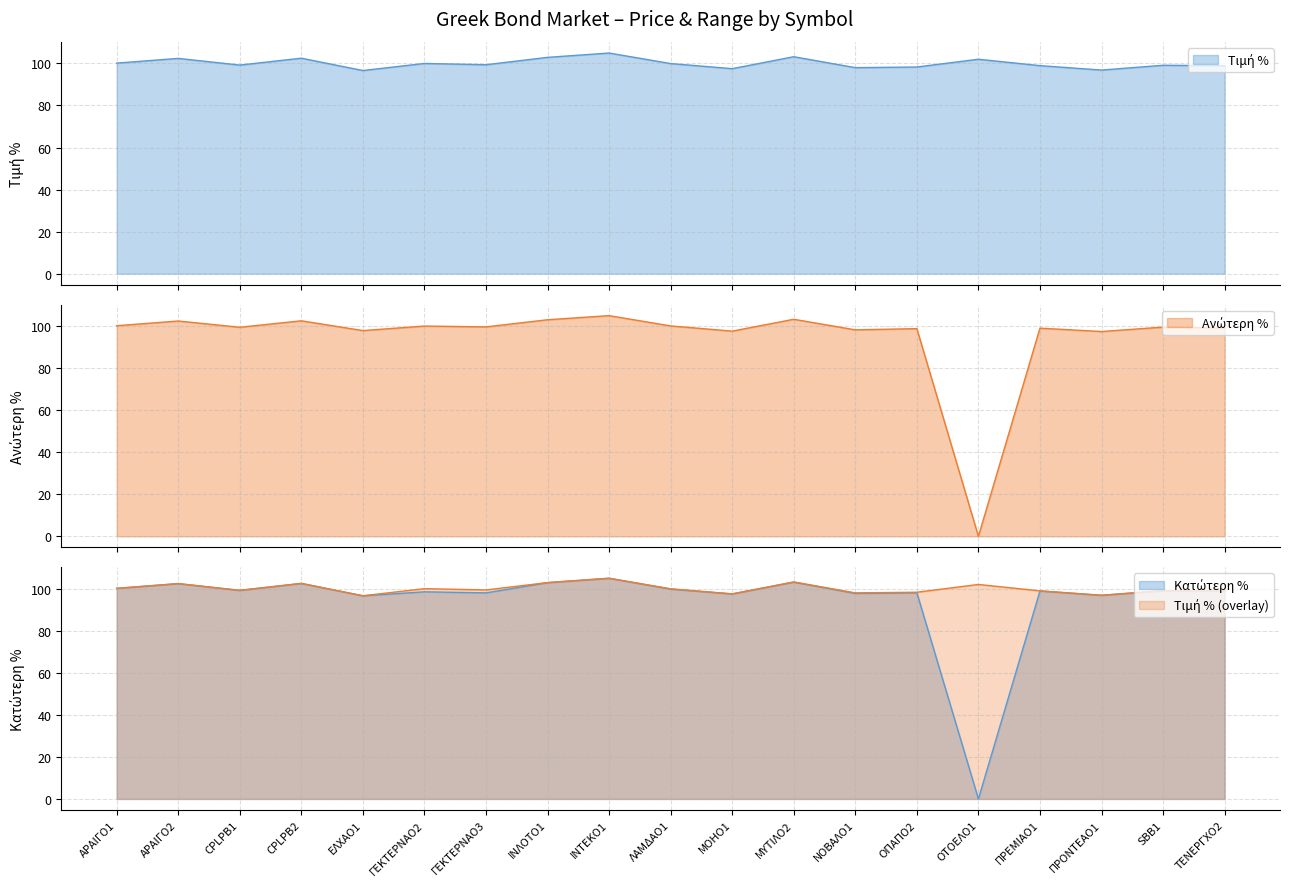

The Τιμή % series shows 99.1 at SBB1. True or false?

True